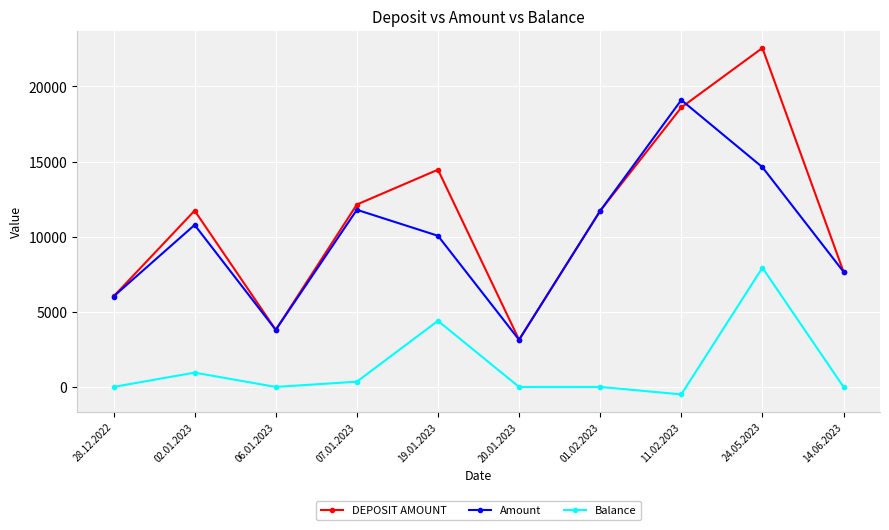

How many data points does each series have?

10